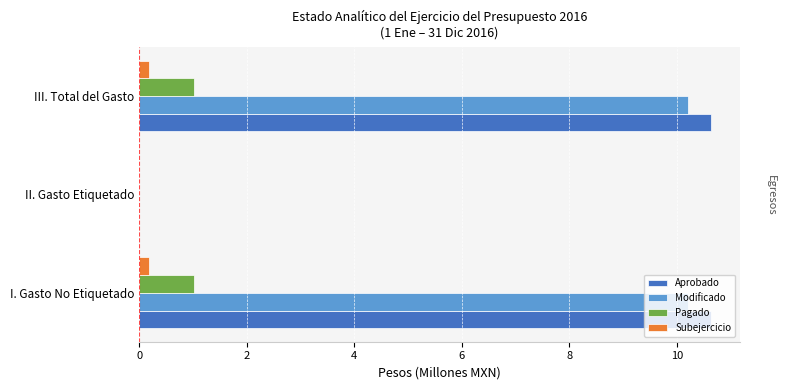

What is the maximum value for Aprobado?

10.6